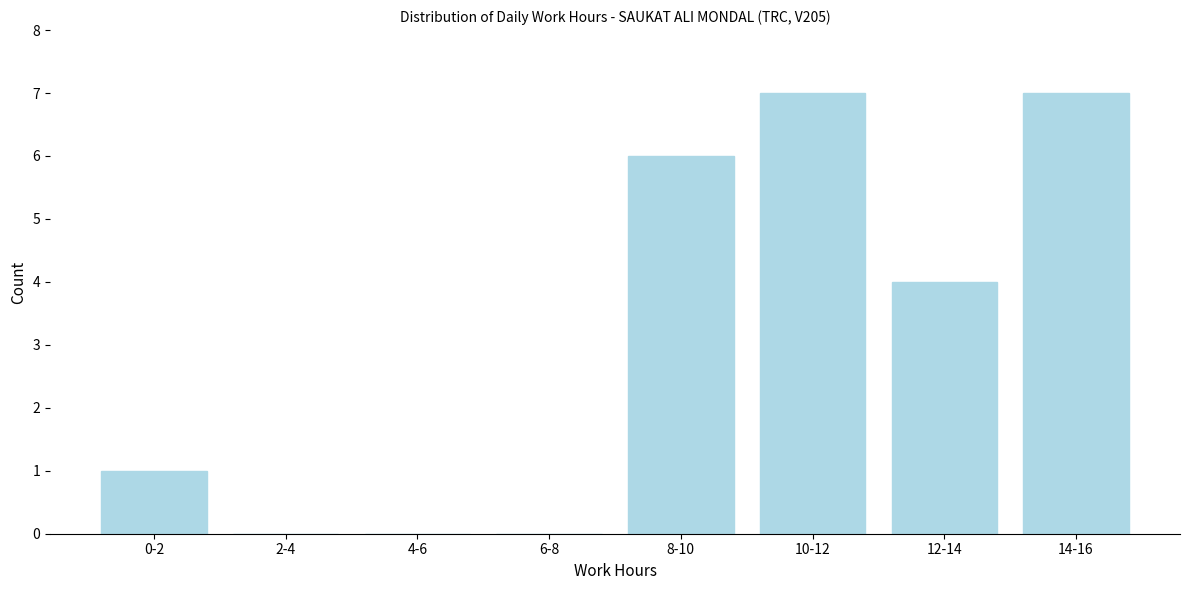

Reading left to right, list all the values displayed in this chart.

0-2=1	2-4=0	4-6=0	6-8=0	8-10=6	10-12=7	12-14=4	14-16=7